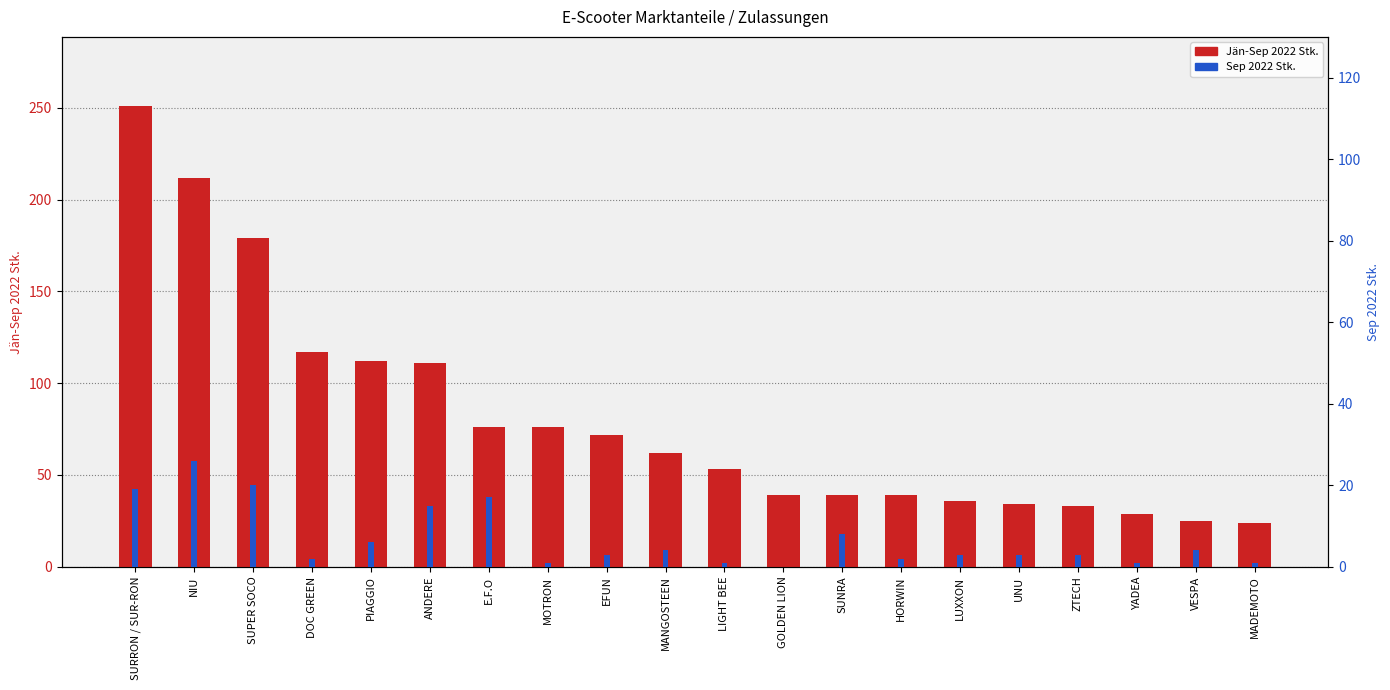

What is the label of the 2nd bar from the right?

VESPA